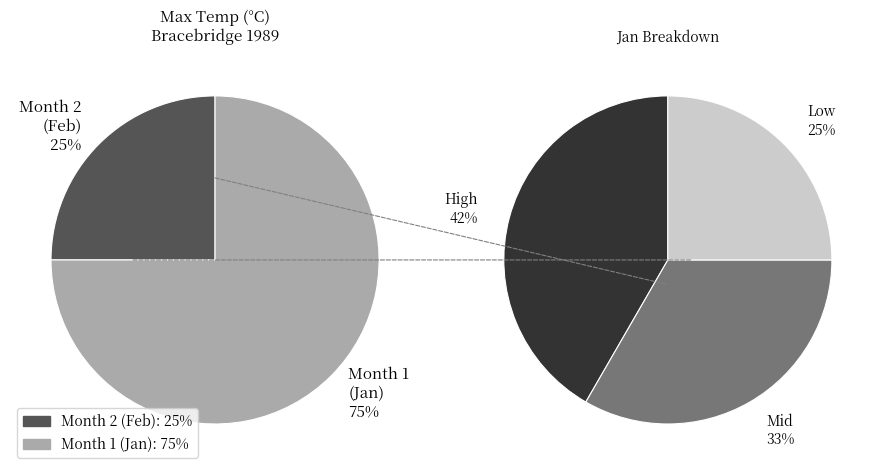

Between 2 and 1, which is larger?

1